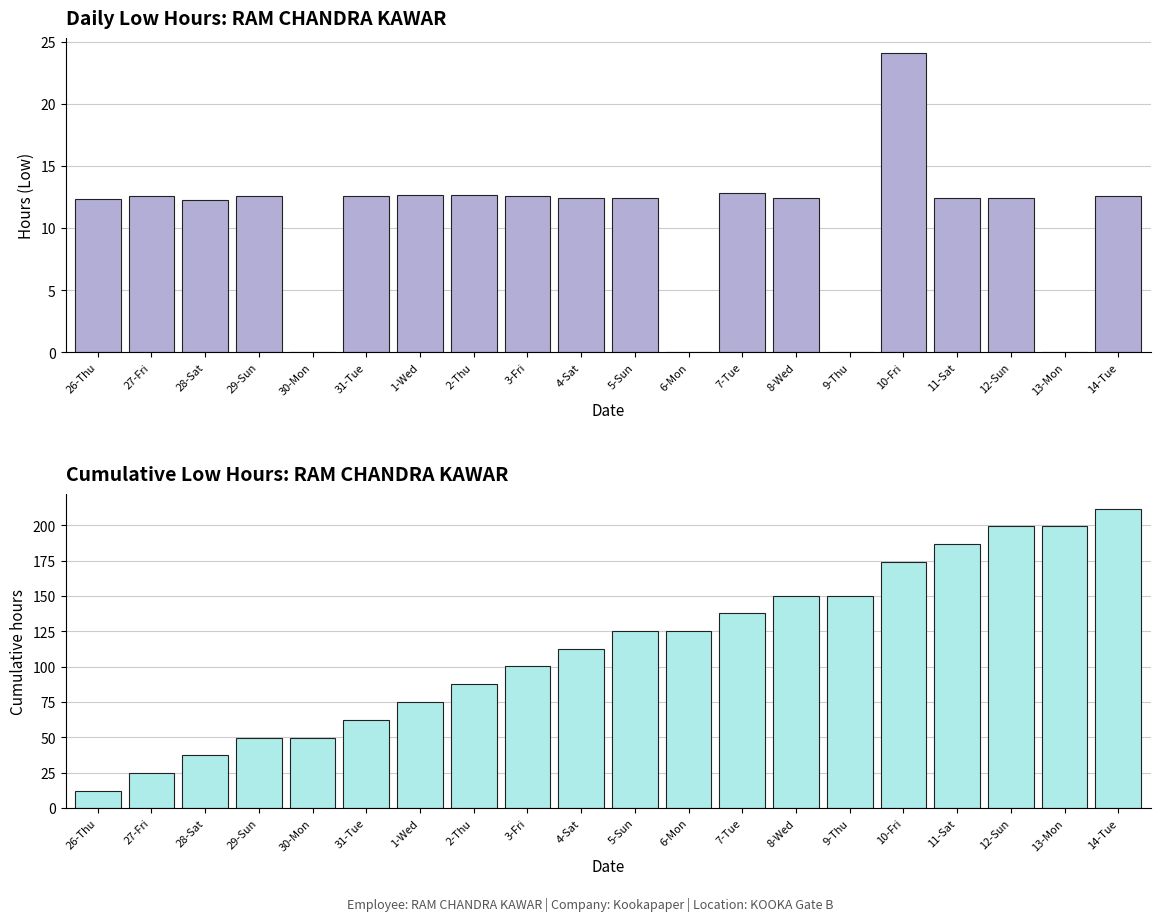

How many bars are there in each group?

2